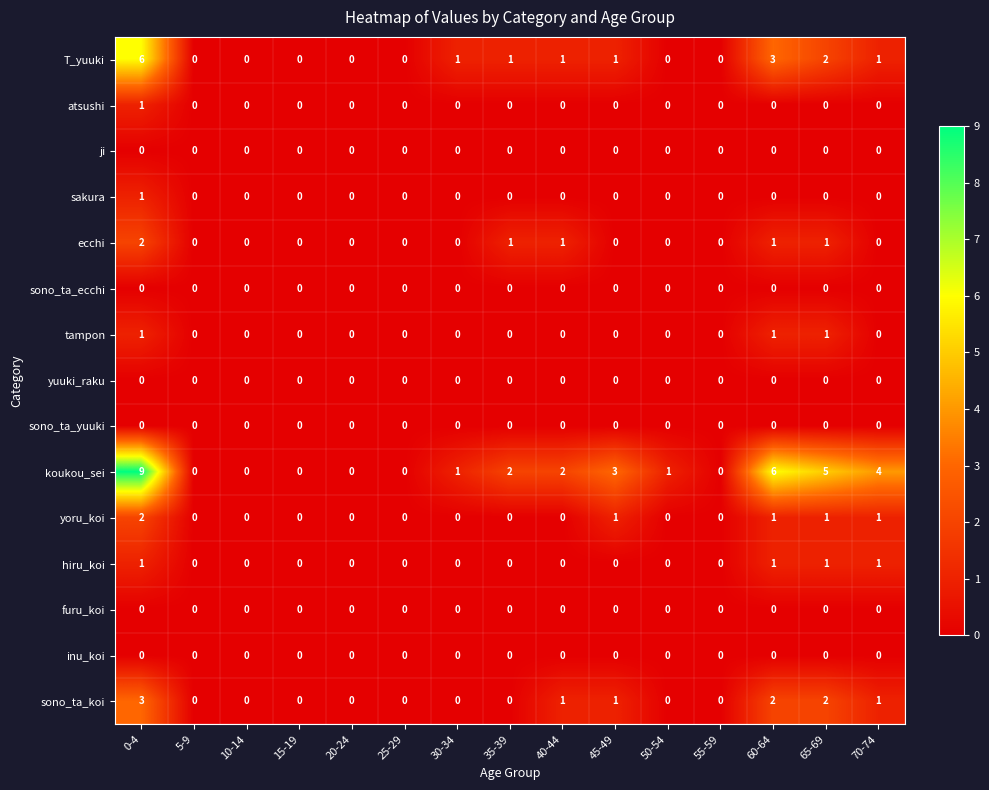

What is the difference between the highest and lowest values at 35-39?

2